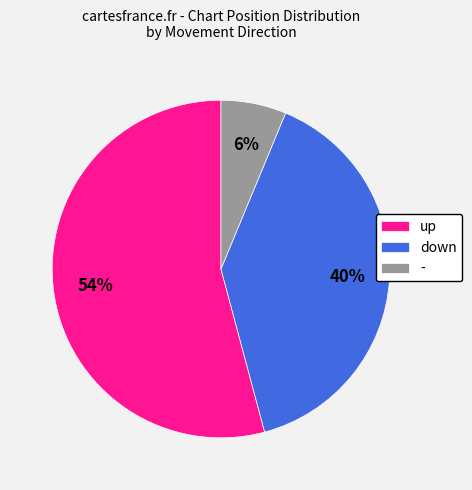

Combined, do up and - account for over 50%?

Yes